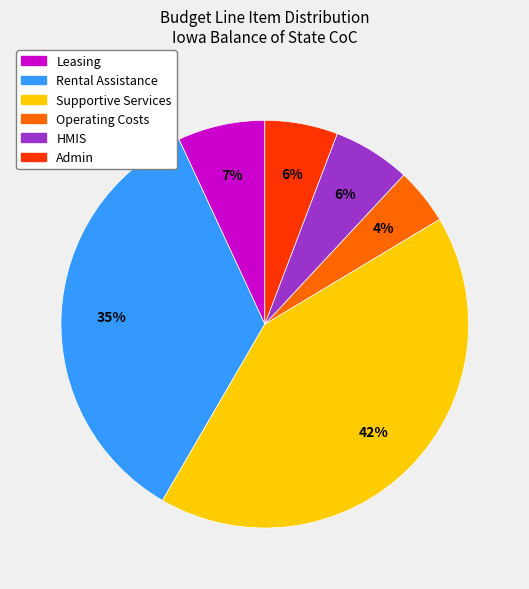

To the nearest percent, what is the average slice percentage?

17%